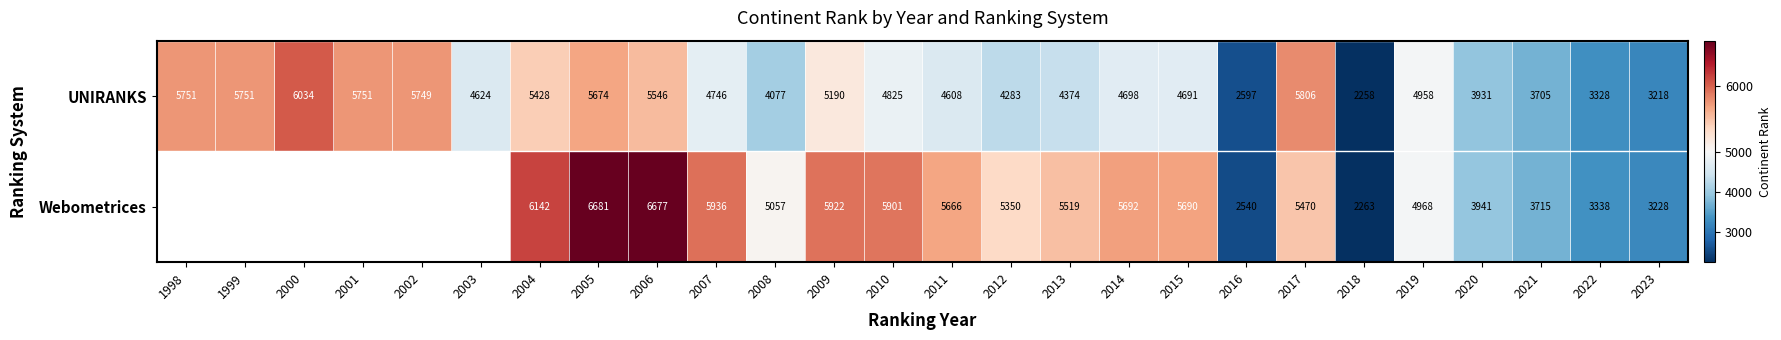

Between 2008 and 2016, which series saw the biggest shift?

Webometrices